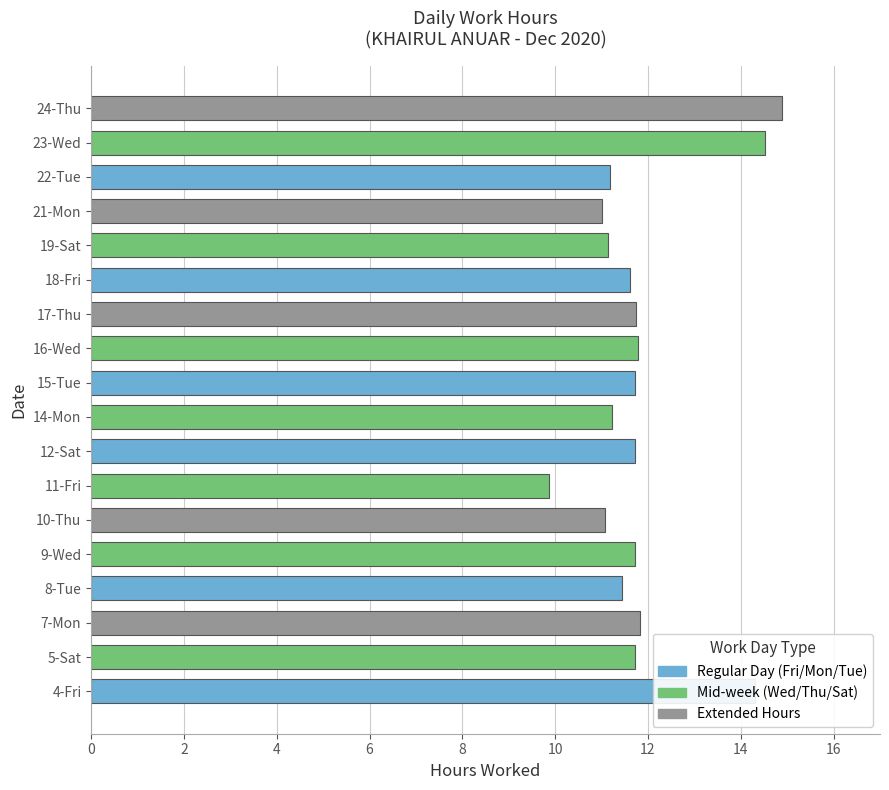

Approximately how many times larger is the value at 16-Wed compared to 7-Mon?

1.0